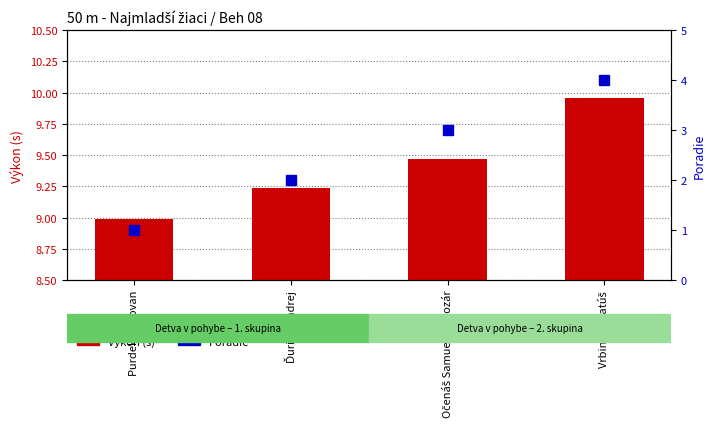

What is the total value across all series at Ďurica Ondrej?

11.2